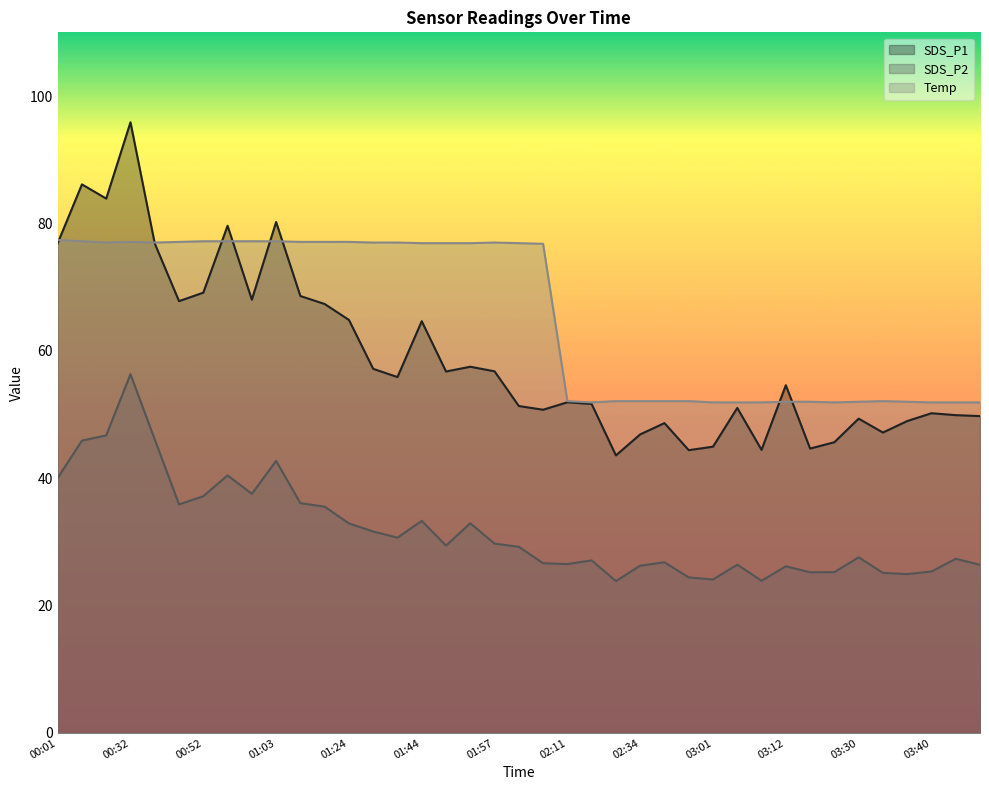

At which label does Temp reach its peak?

00:01